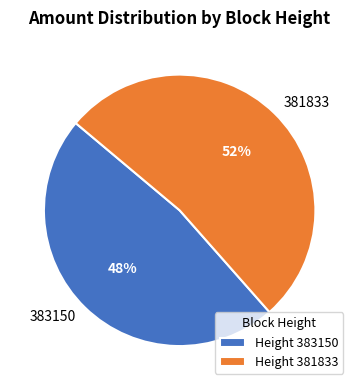

To the nearest percent, what percentage of the pie is 383150?

48%